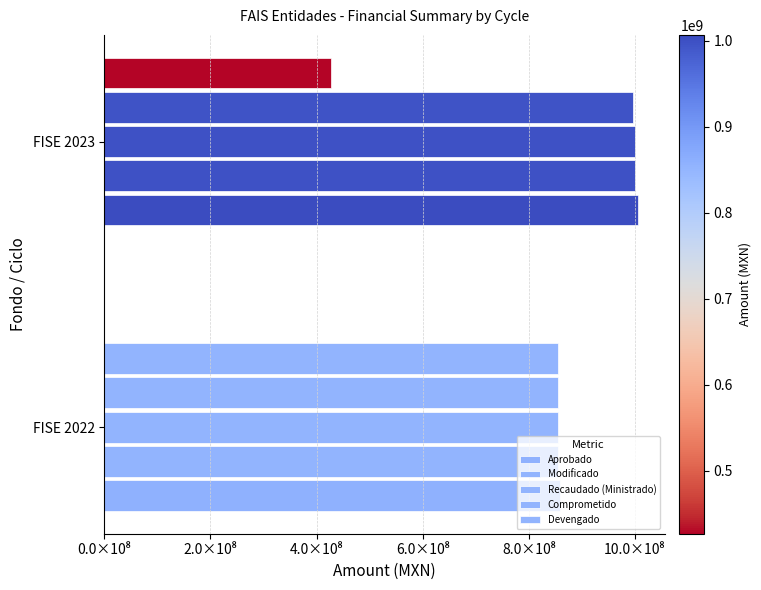

What is the value of the Comprometido bar at the 1st from the left?

854238485.2